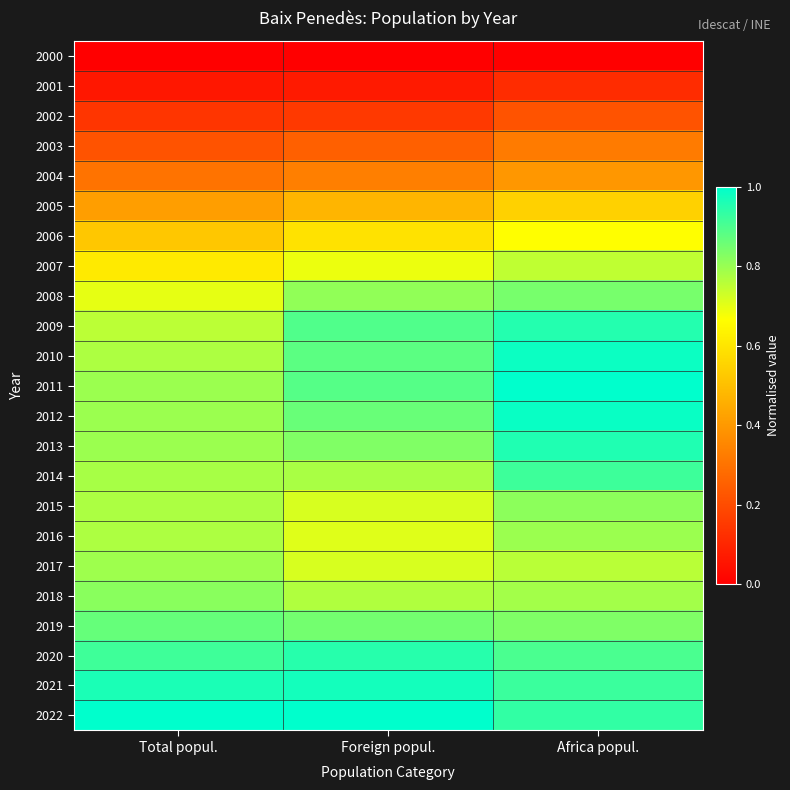

At Africa popul., list the series in order from largest to smallest.

2011, 2012, 2010, 2013, 2009, 2022, 2021, 2014, 2020, 2008, 2019, 2015, 2016, 2018, 2017, 2007, 2006, 2005, 2004, 2003, 2002, 2001, 2000